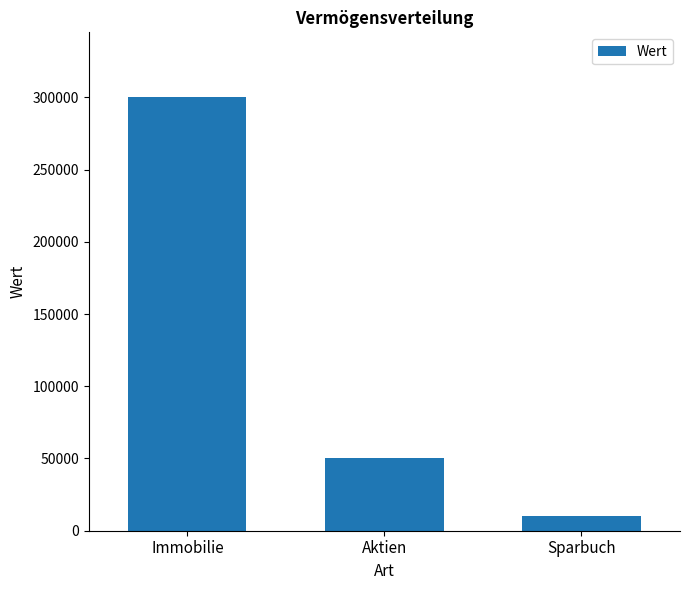

What is the value of the 2nd bar from the left?

50000